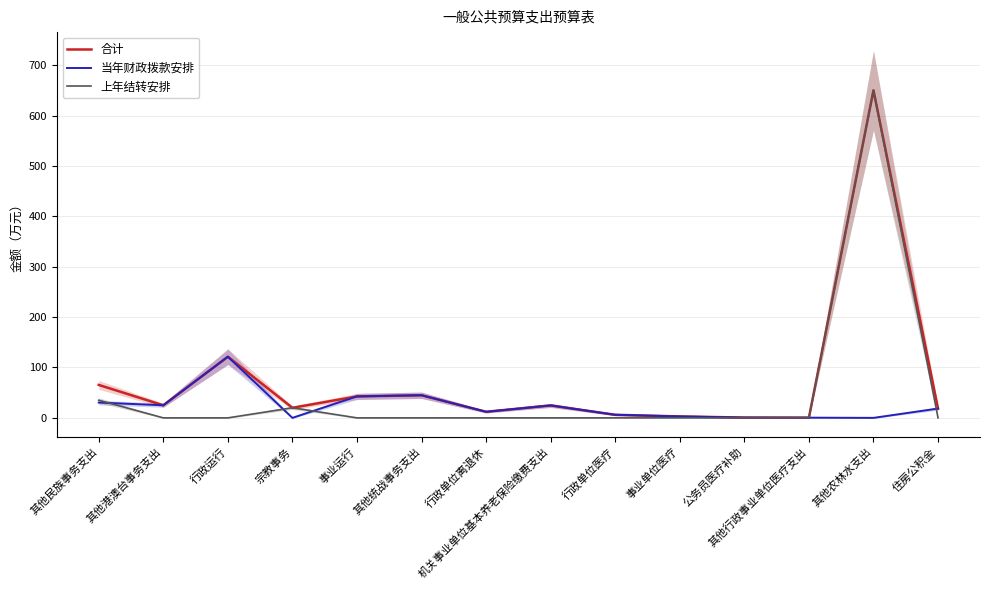

At which label is 合计 closest to 325?

行政运行